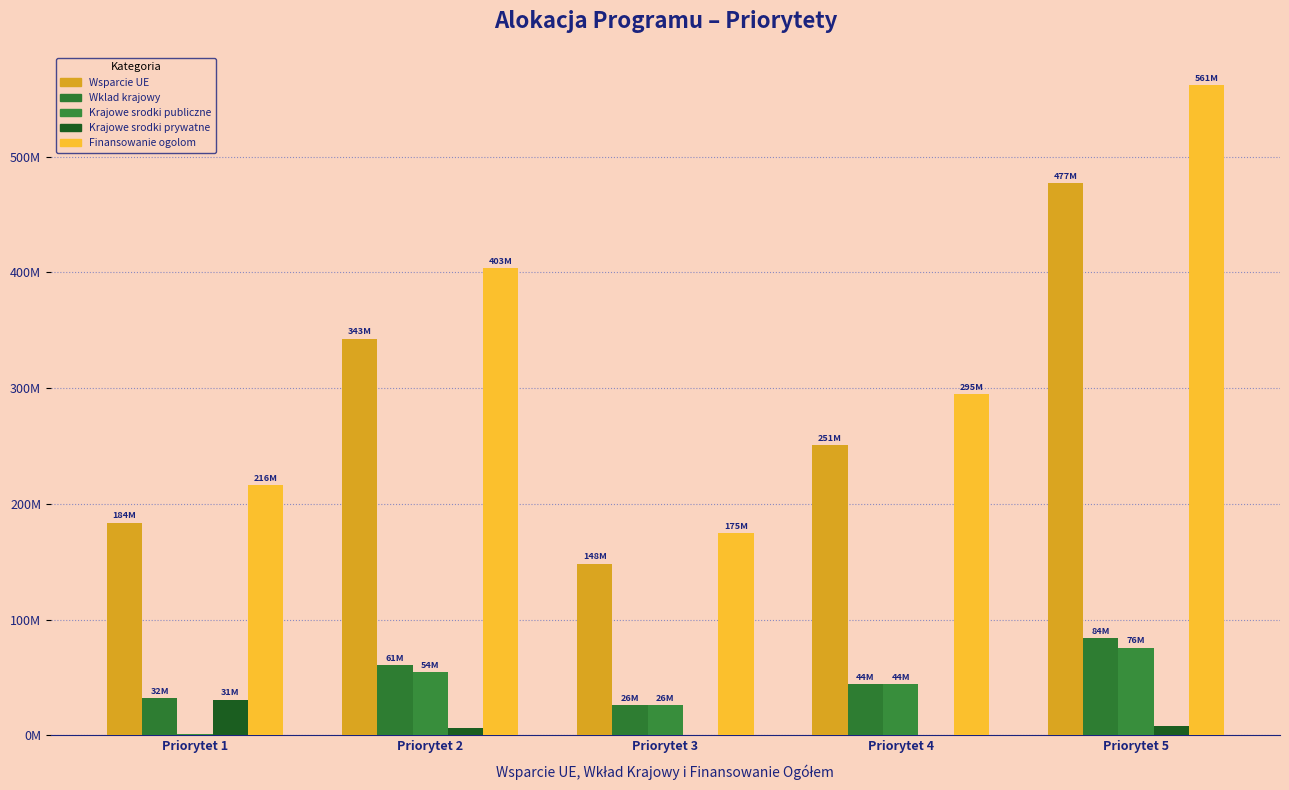

What is the sum of the Krajowe srodki publiczne values at Priorytet 2 and Priorytet 3?

80.6